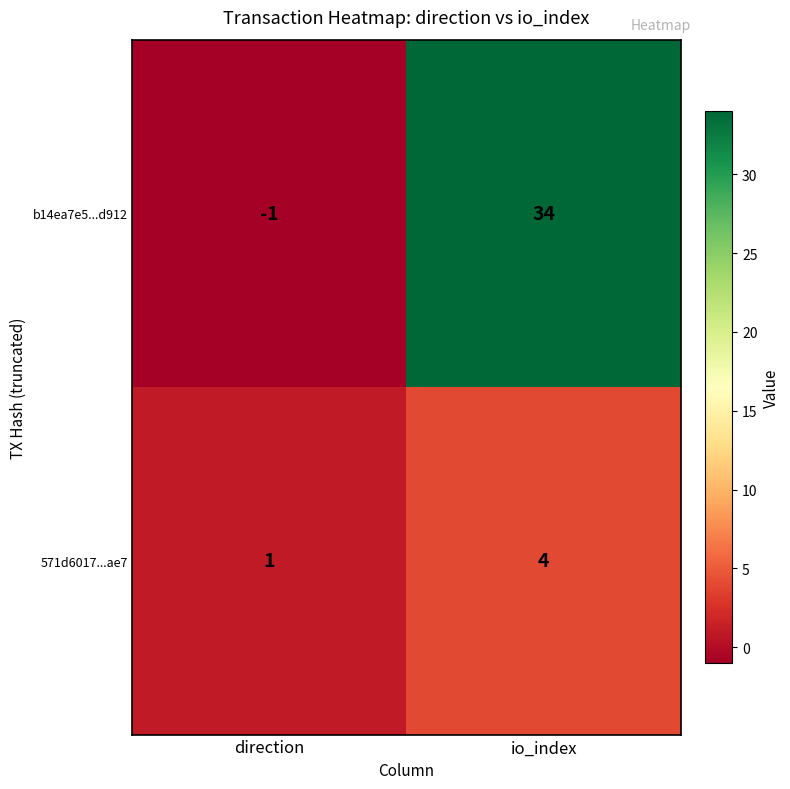

Is it true that 571d6017...ae7 equals 7 at io_index?

False